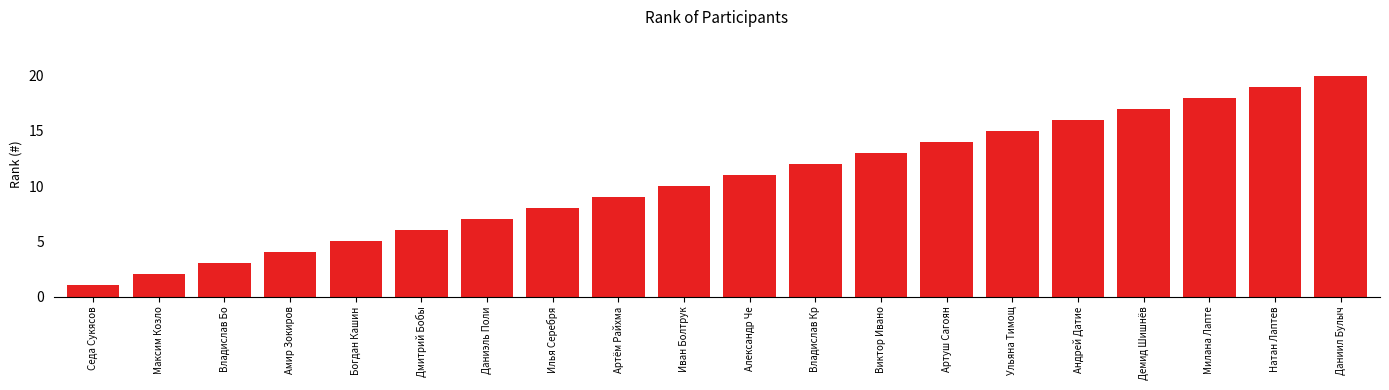

List the labels in order of value, smallest first.

Седа Сукясов, Максим Козло, Владислав Бо, Амир Зокиров, Богдан Кашин, Дмитрий Бобы, Даниэль Поли, Илья Серебря, Артём Райхма, Иван Болтрук, Александр Че, Владислав Кр, Виктор Ивано, Артуш Сагоян, Ульяна Тимощ, Андрей Датие, Демид Шишнёв, Милана Лапте, Натан Лаптев, Даниил Булыч